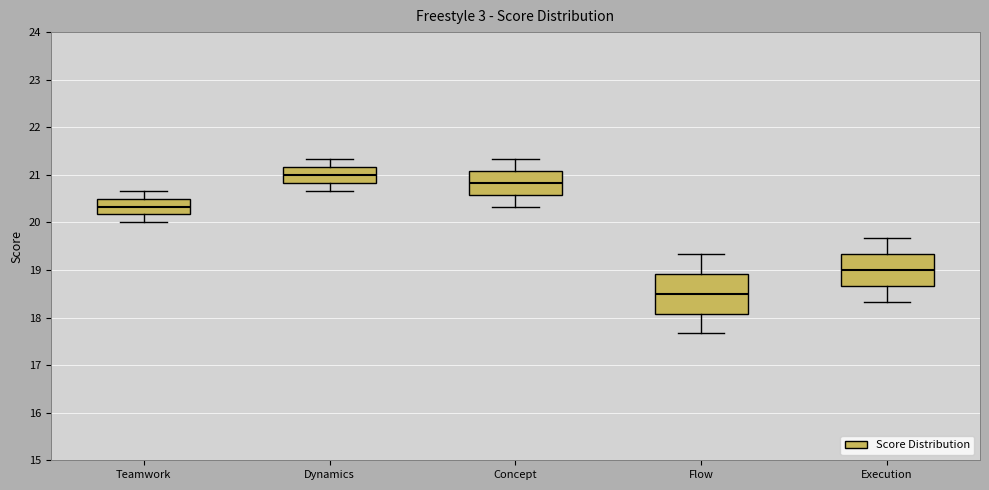

Which box's median line is the lowest?

Flow